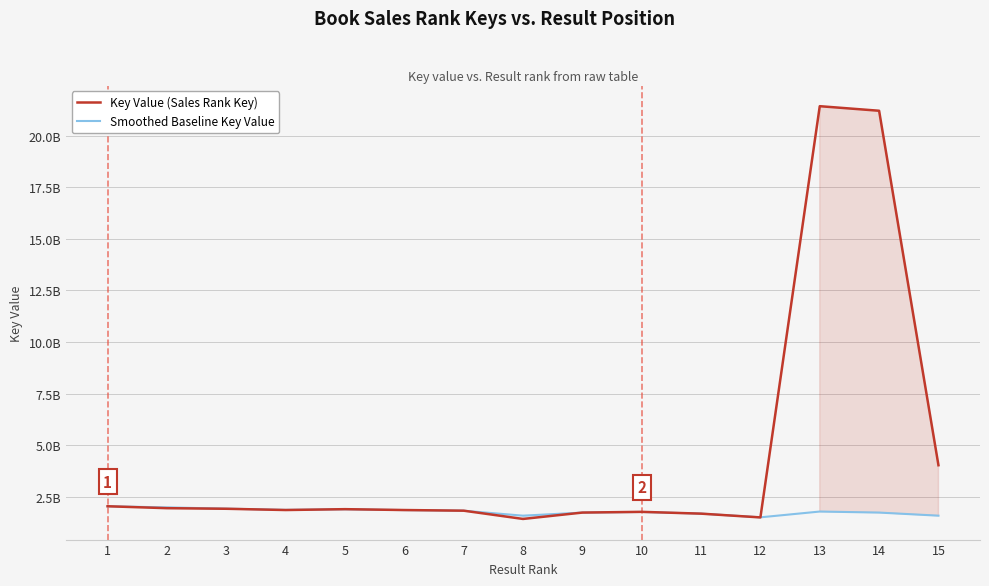

True or false: Smoothed Baseline Key Value has a value of 37604513 at 4.

False